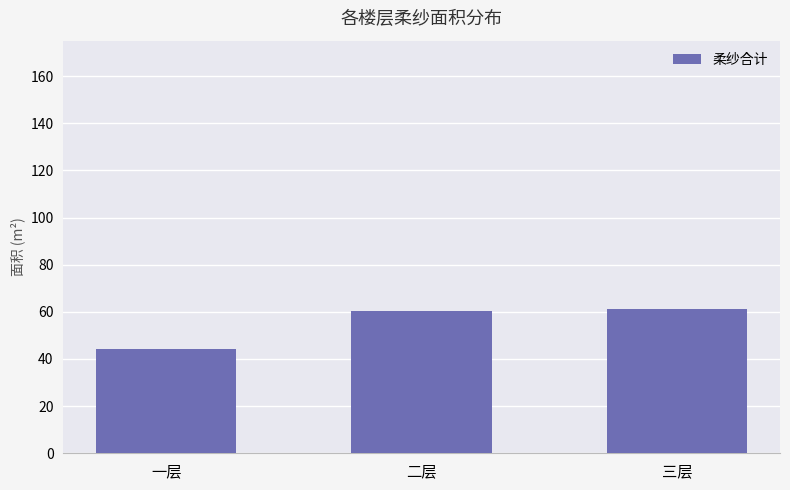

Where does the data first go above 60?

二层